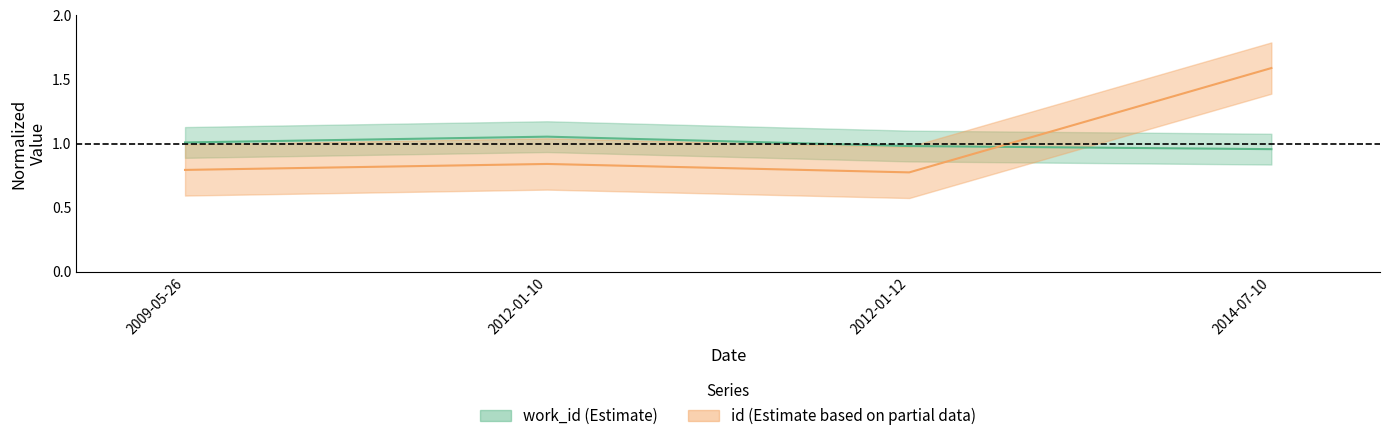

What is the difference between the highest and lowest values at 2012-01-12?

0.2